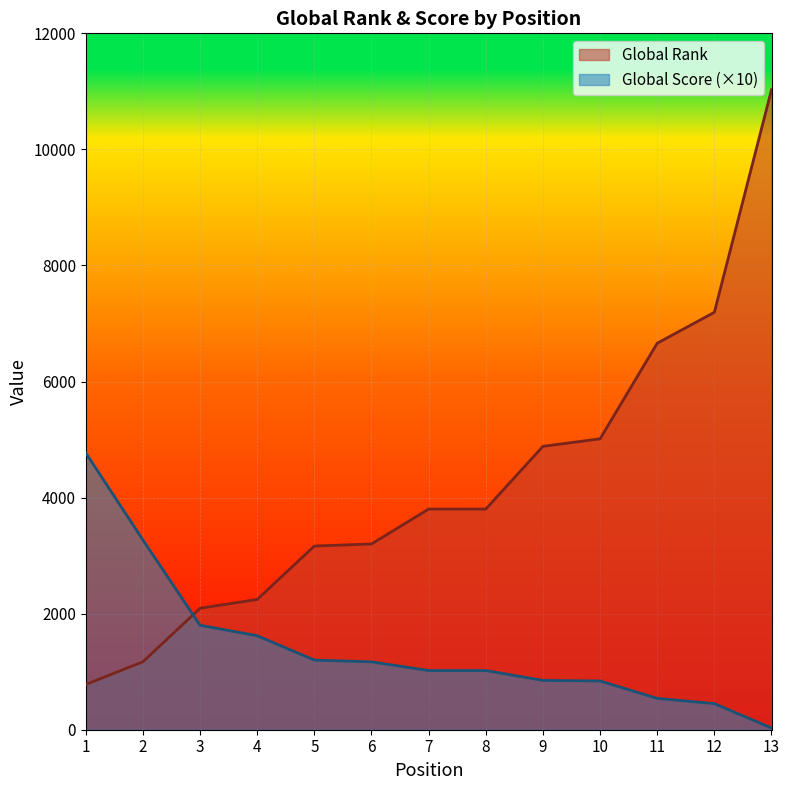

Which series has the largest range (max minus min)?

Global Rank